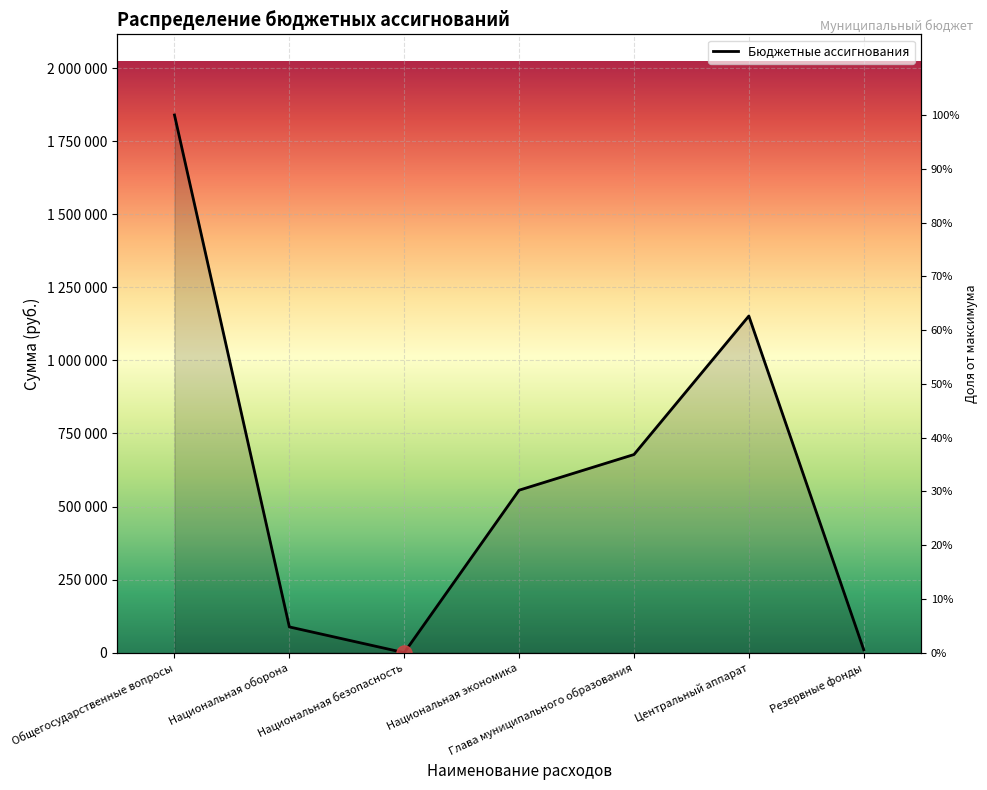

Which has a higher value, Национальная оборона or Глава муниципального образования?

Глава муниципального образования